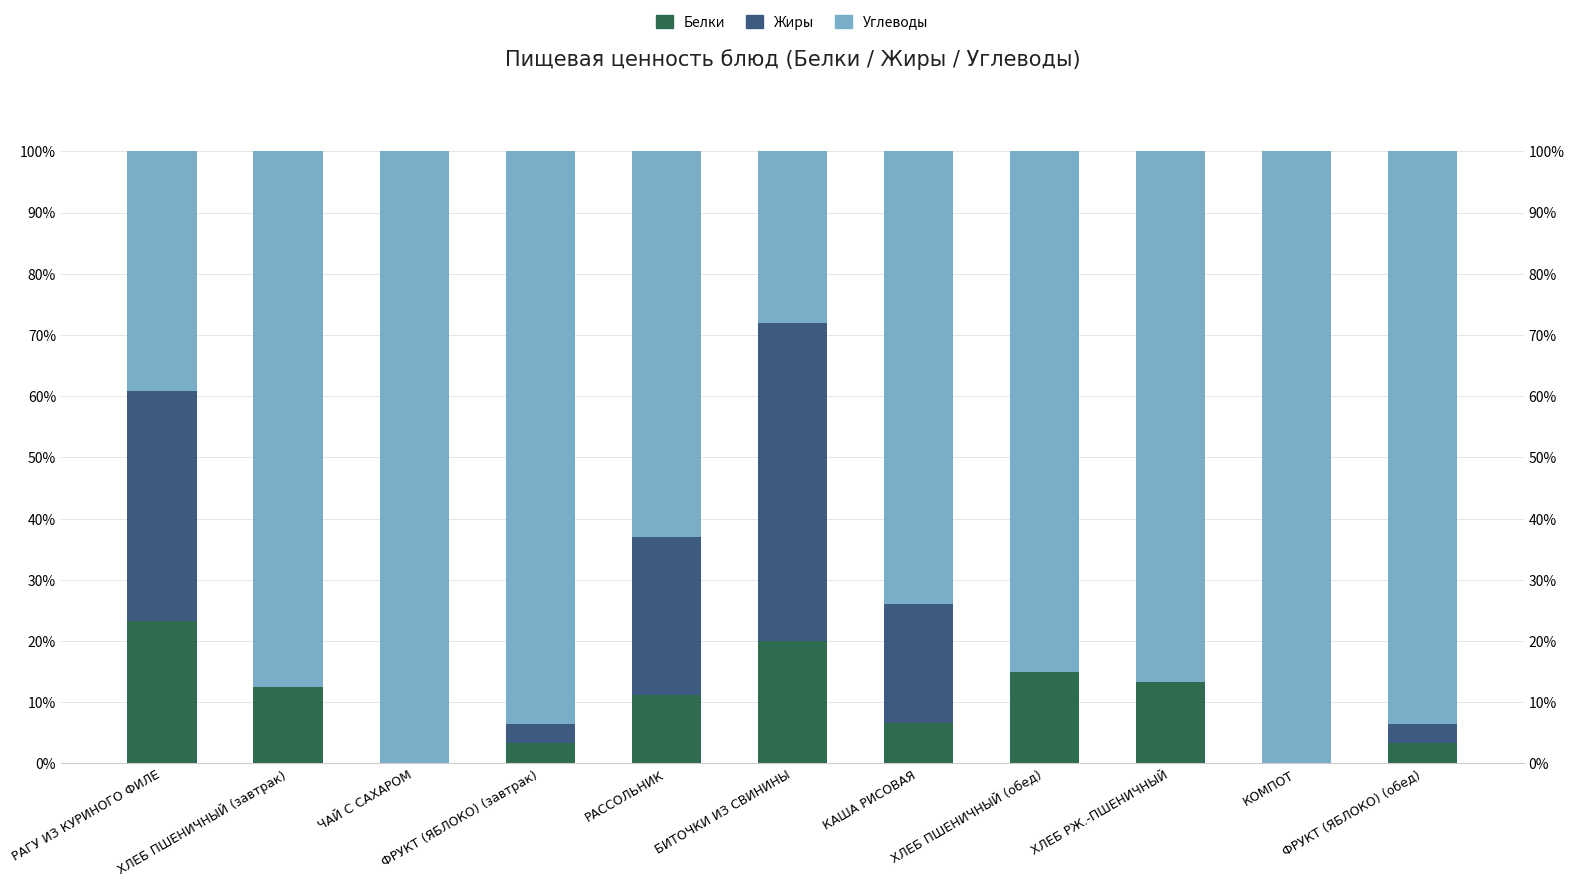

Rank the categories by Белки value from highest to lowest.

РАГУ ИЗ КУРИНОГО ФИЛЕ, БИТОЧКИ ИЗ СВИНИНЫ, ХЛЕБ ПШЕНИЧНЫЙ (обед), ХЛЕБ РЖ.-ПШЕНИЧНЫЙ, ХЛЕБ ПШЕНИЧНЫЙ (завтрак), РАССОЛЬНИК, КАША РИСОВАЯ, ФРУКТ (ЯБЛОКО) (завтрак), ФРУКТ (ЯБЛОКО) (обед), ЧАЙ С САХАРОМ, КОМПОТ